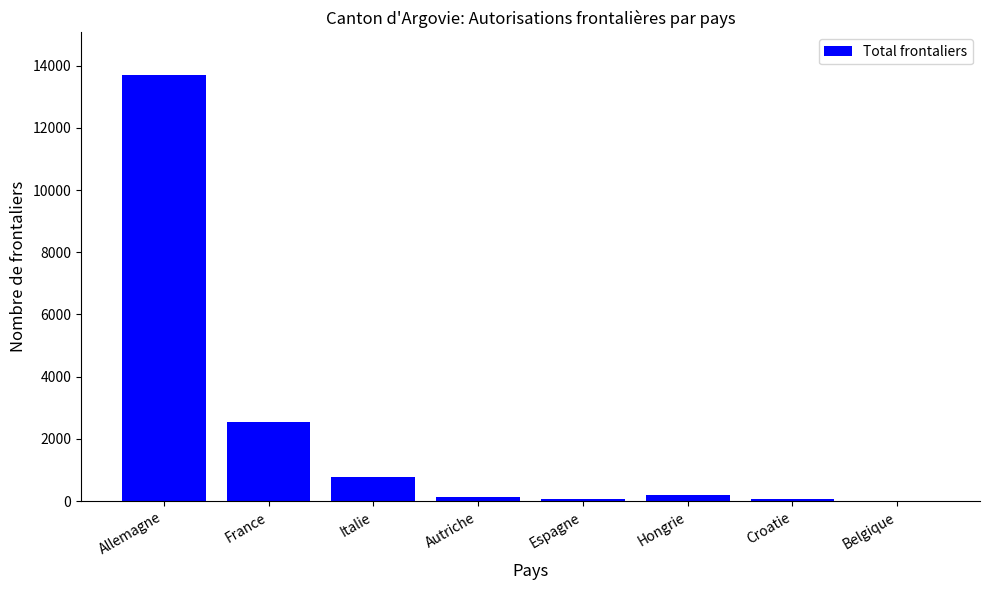

How many series are shown in this chart?

1